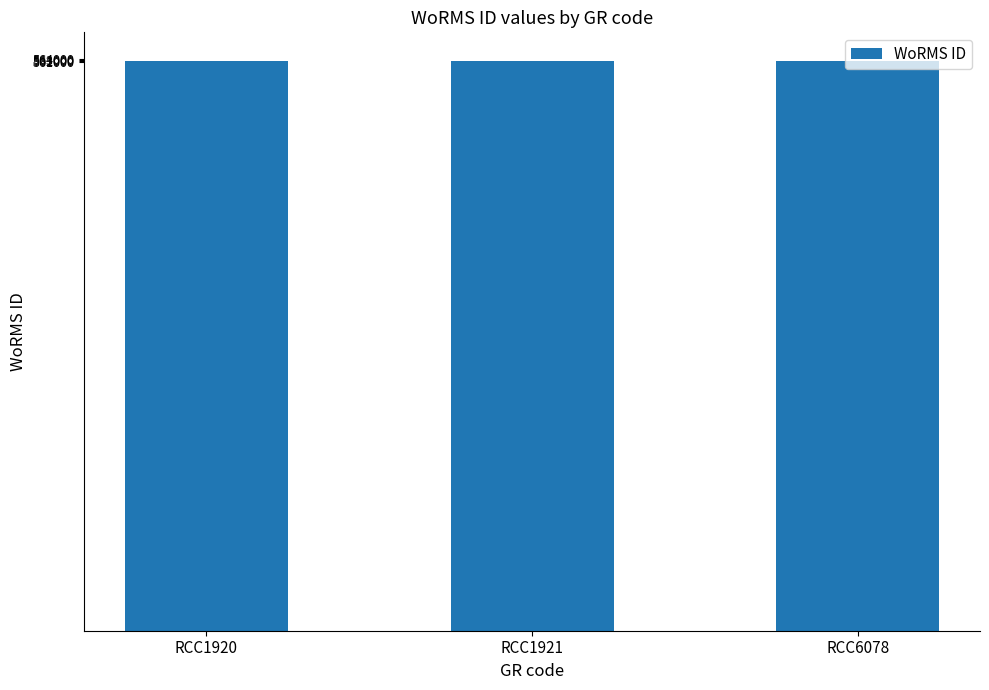

The value at RCC6078 is 562049. True or false?

True